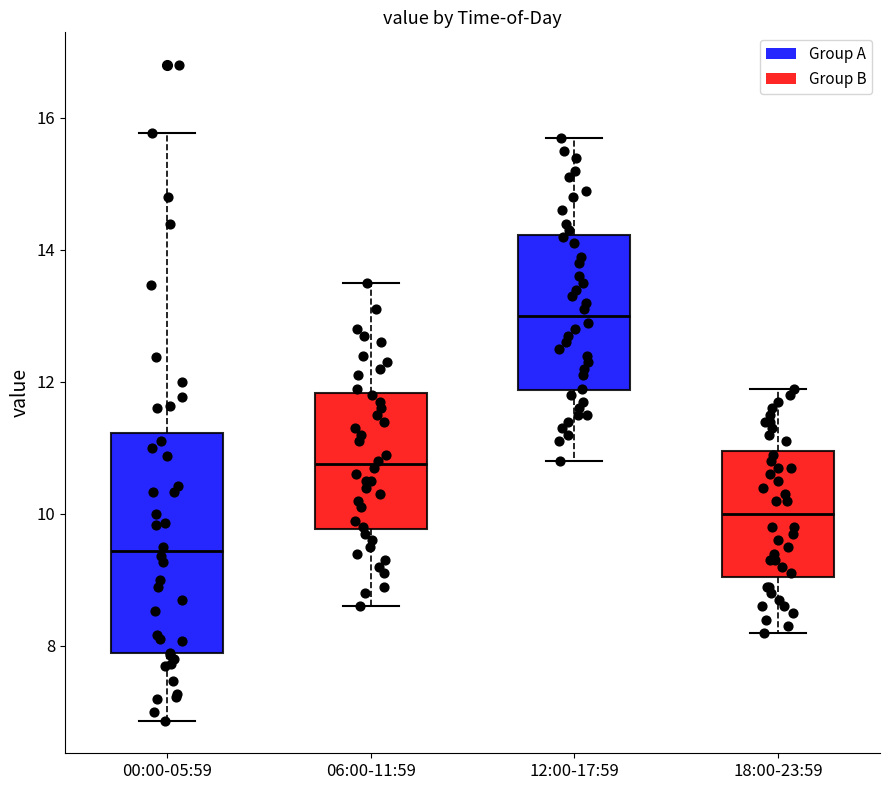

Where does the lower whisker of the box for 06:00-11:59 end on the y-axis? The values are not printed on the chart, so give them approximately, as read against the axis.

8.6